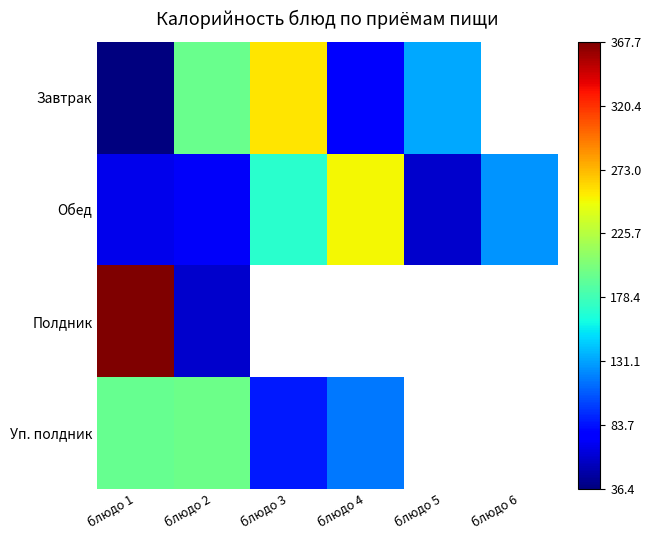

How many values in Завтрак are above zero?

5